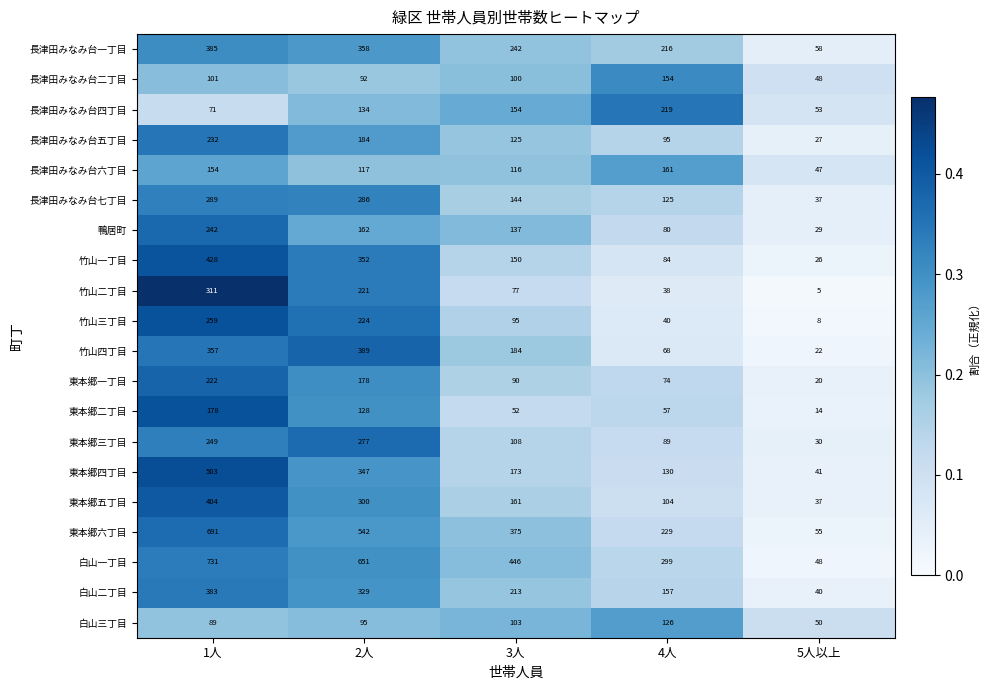

What is the total value across all series at 5人以上?

695